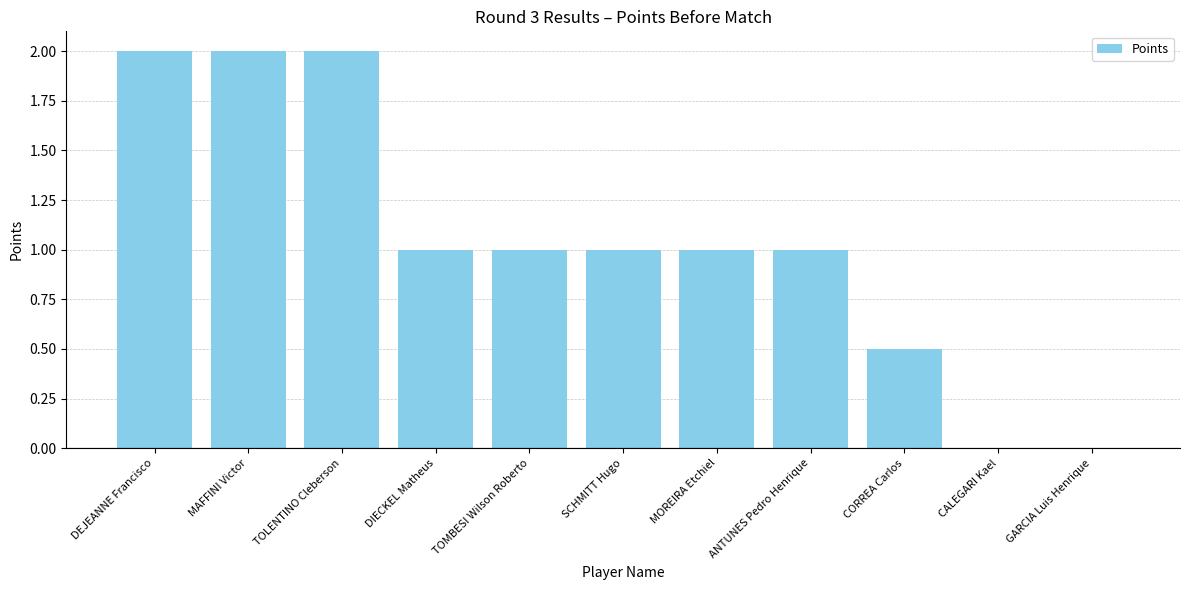

Between TOLENTINO Cleberson and CORREA Carlos, which is larger?

TOLENTINO Cleberson